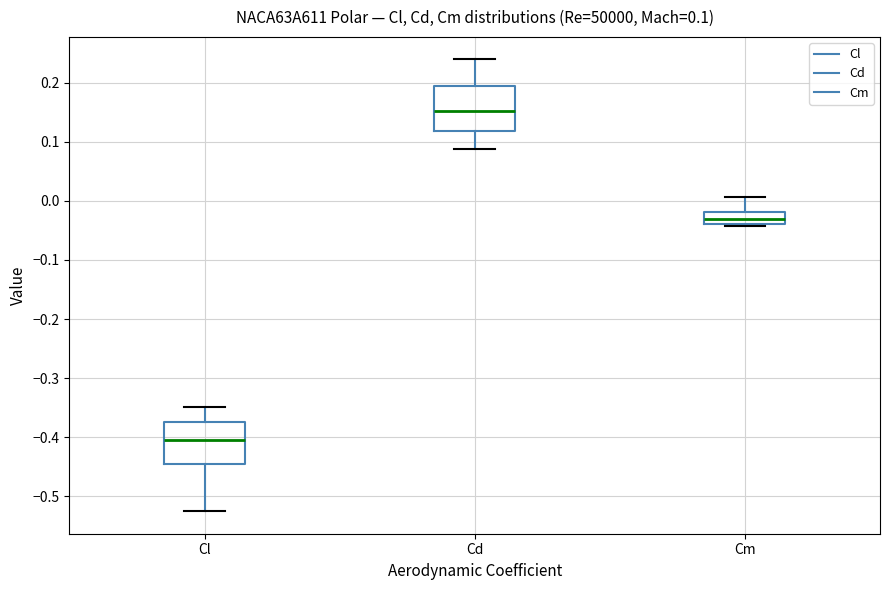

Which box has the lowest median line?

Cl